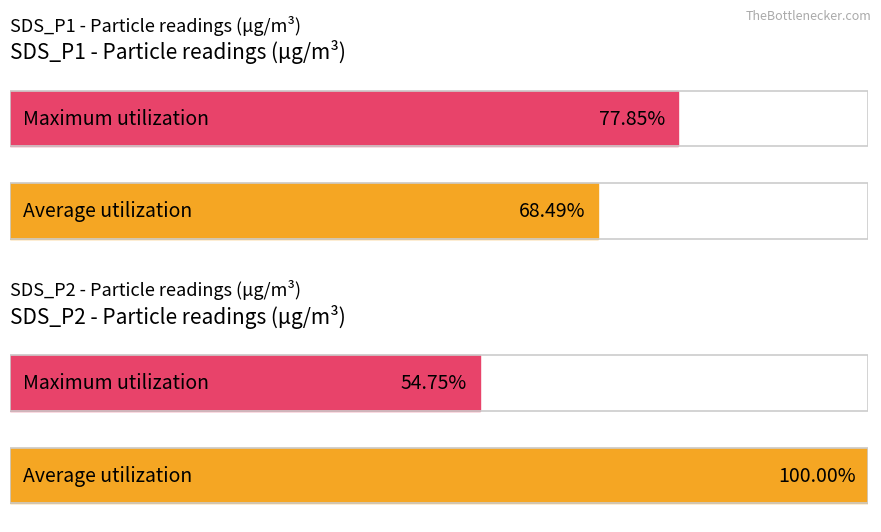

At 00:26, list the series in order from largest to smallest.

Average utilization, Maximum utilization